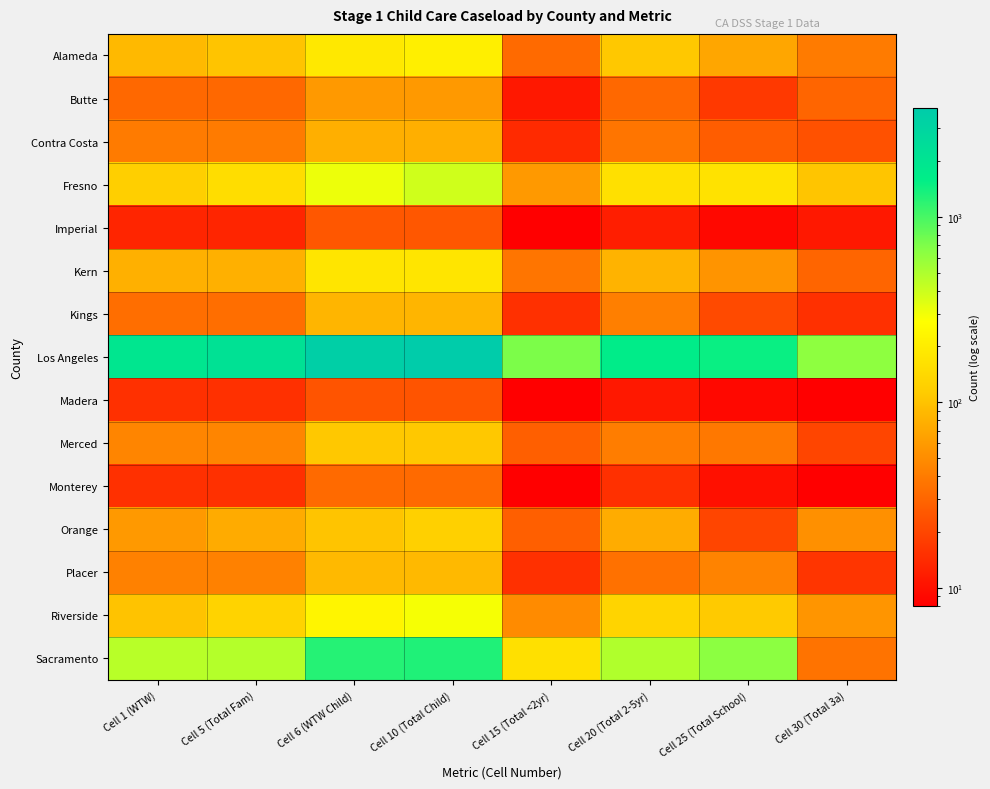

What is the smallest value displayed?

8